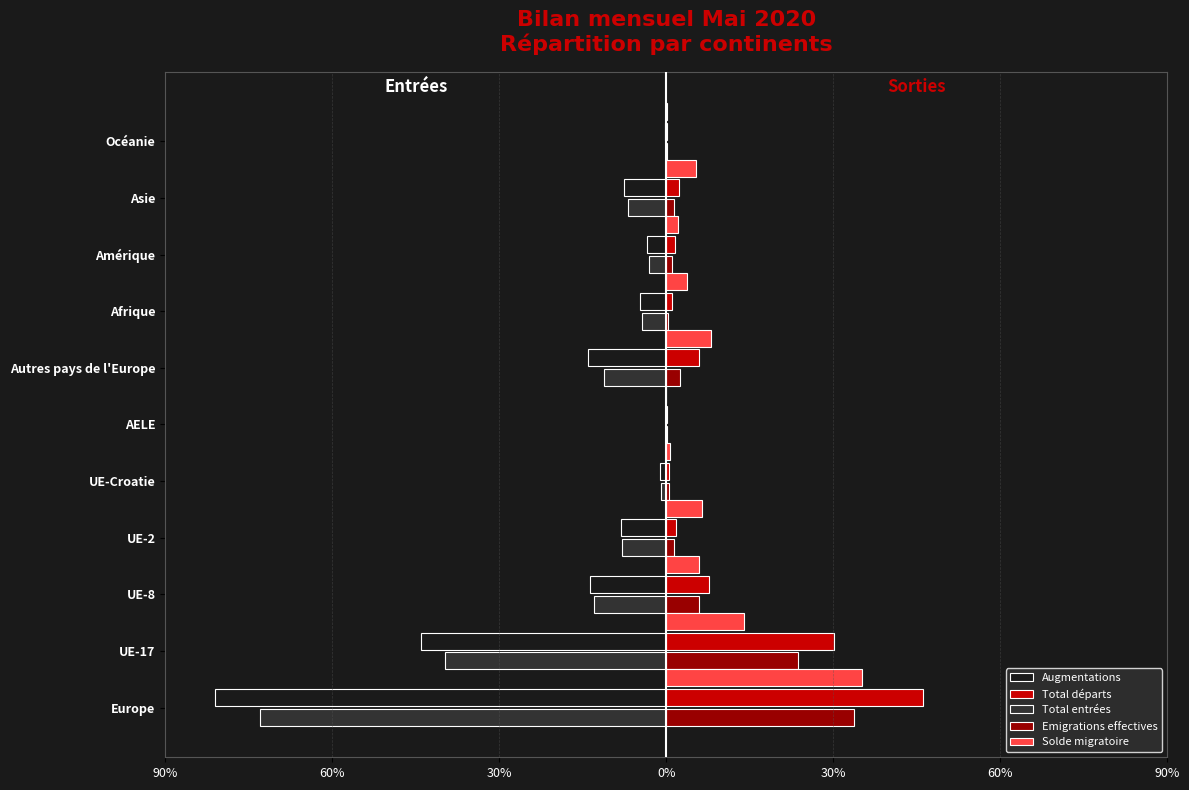

What are all the series names shown in the legend?

Augmentations, Total départs, Total entrées, Emigrations effectives, Solde migratoire